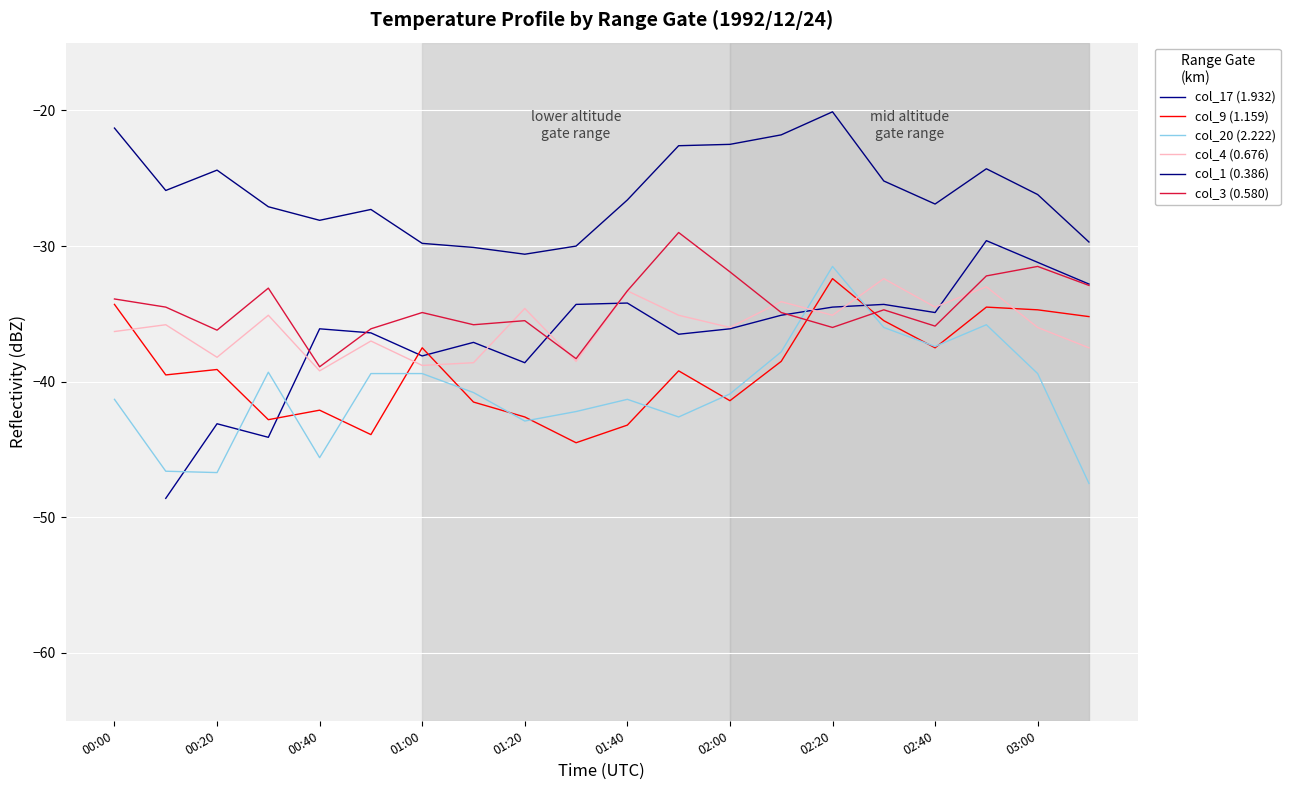

At which label does col_4 (0.676) reach its minimum?

00:40